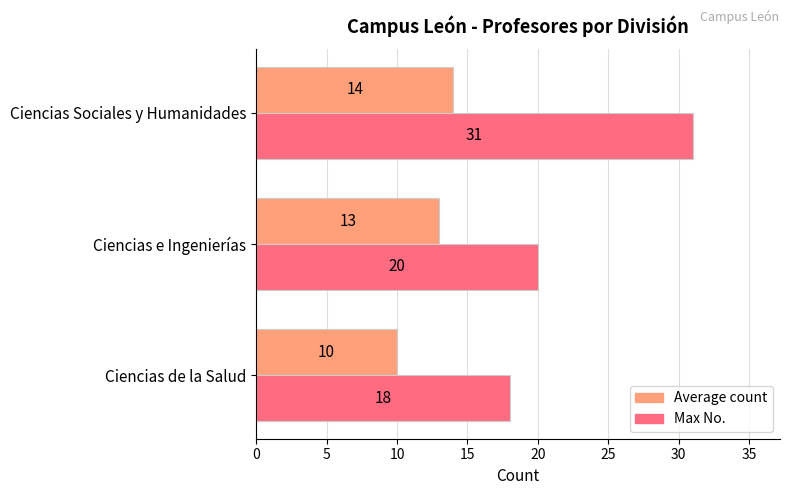

List the series in order of their peak value, lowest first.

Average count, Max No.